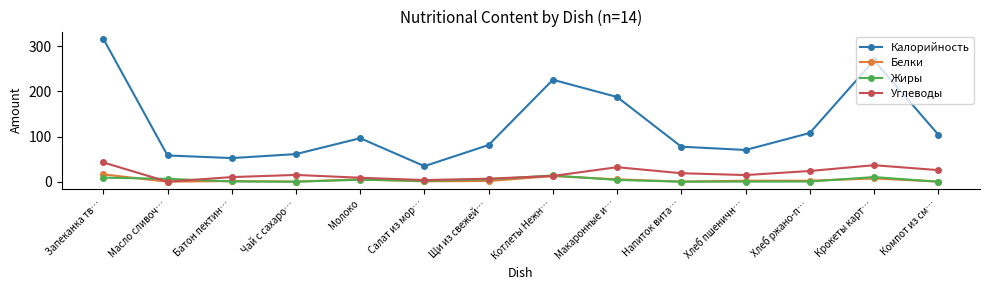

Which series has the largest total across all categories?

Калорийность